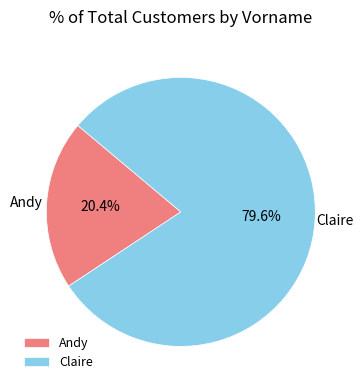

What portion of the pie excludes Claire?

20.4%